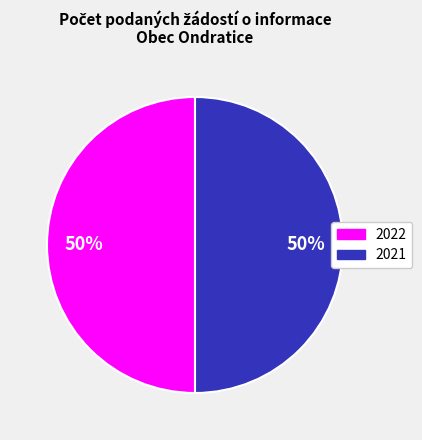

To the nearest percent, what is the average slice percentage?

50%